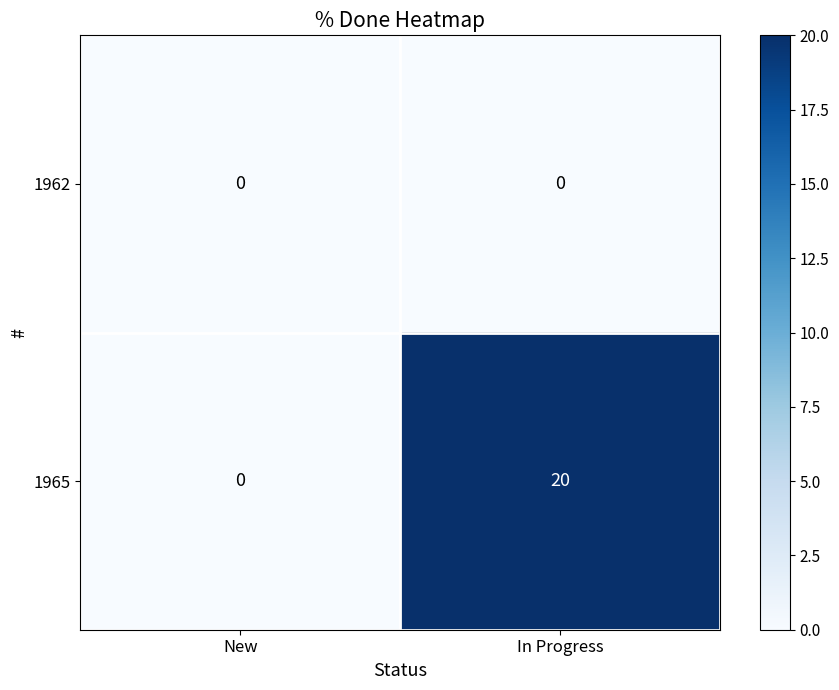

What is the approximate value of 1965 at In Progress?

20